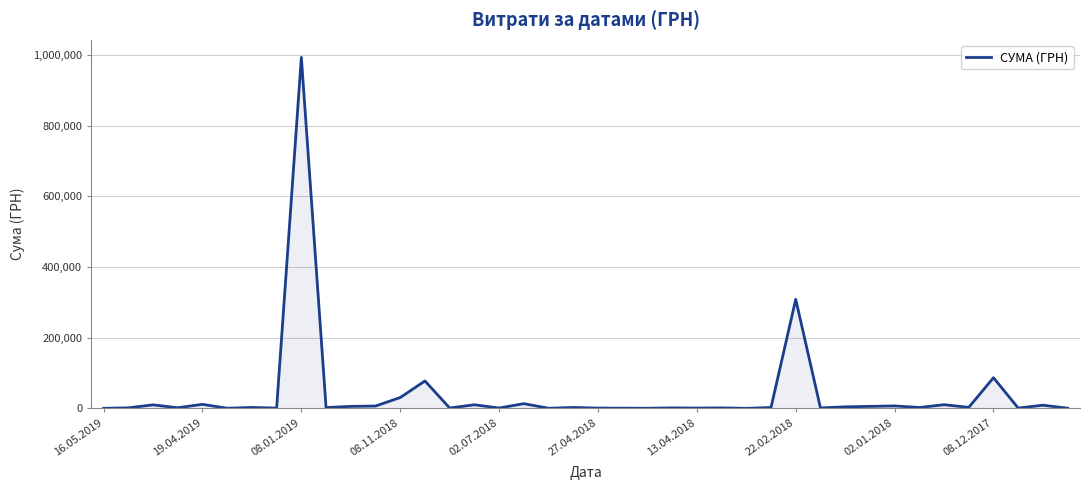

What is the difference between the maximum and minimum values?

993074.7